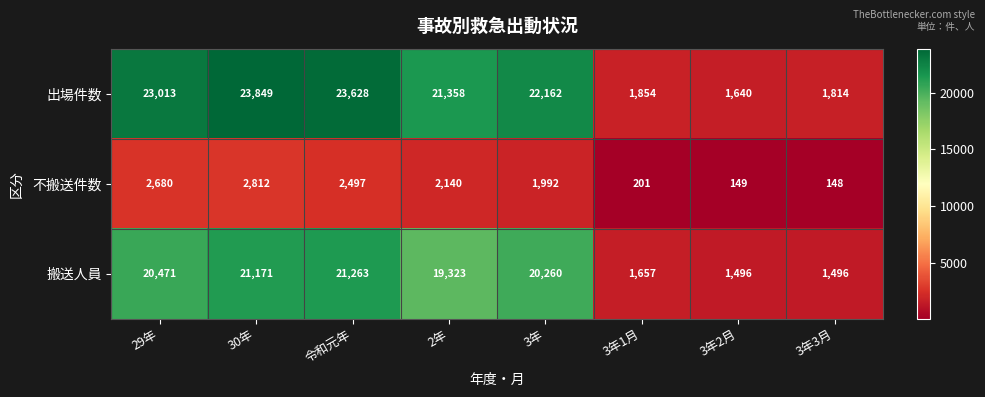

Reading right to left, what are all the values shown in this chart?

出場件数: 1814	1640	1854	22162	21358	23628	23849	23013
不搬送件数: 148	149	201	1992	2140	2497	2812	2680
搬送人員: 1496	1496	1657	20260	19323	21263	21171	20471